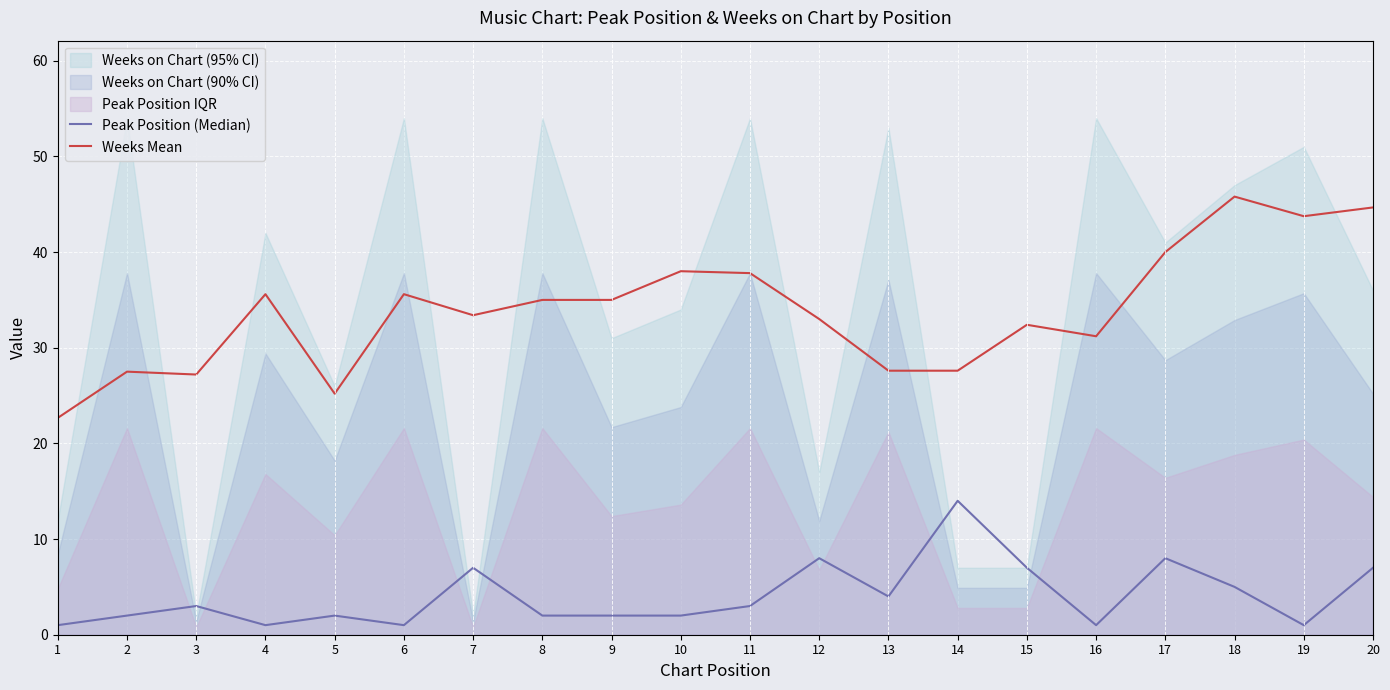

At which category is the sum across all series the highest?

20